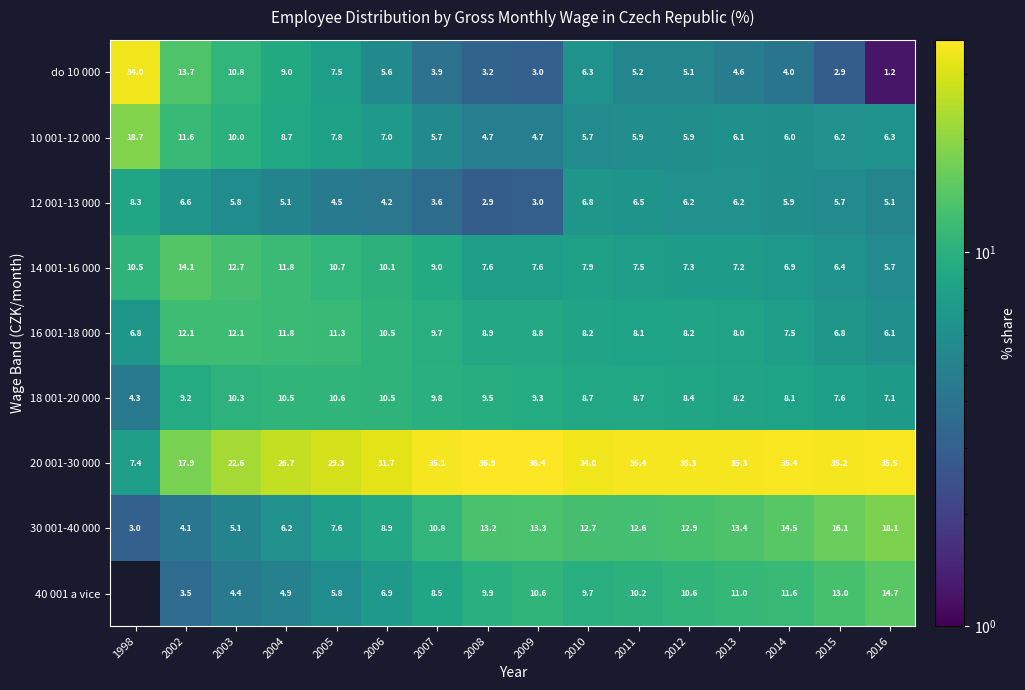

At which label is do 10 000 closest to 17?

2002